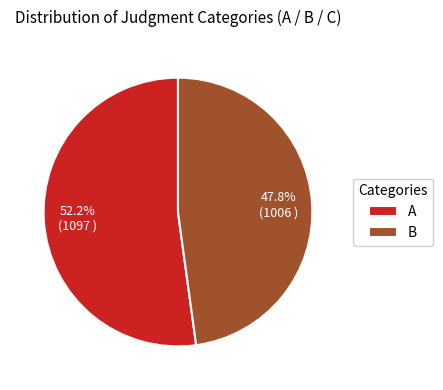

Which slice is the smallest?

B